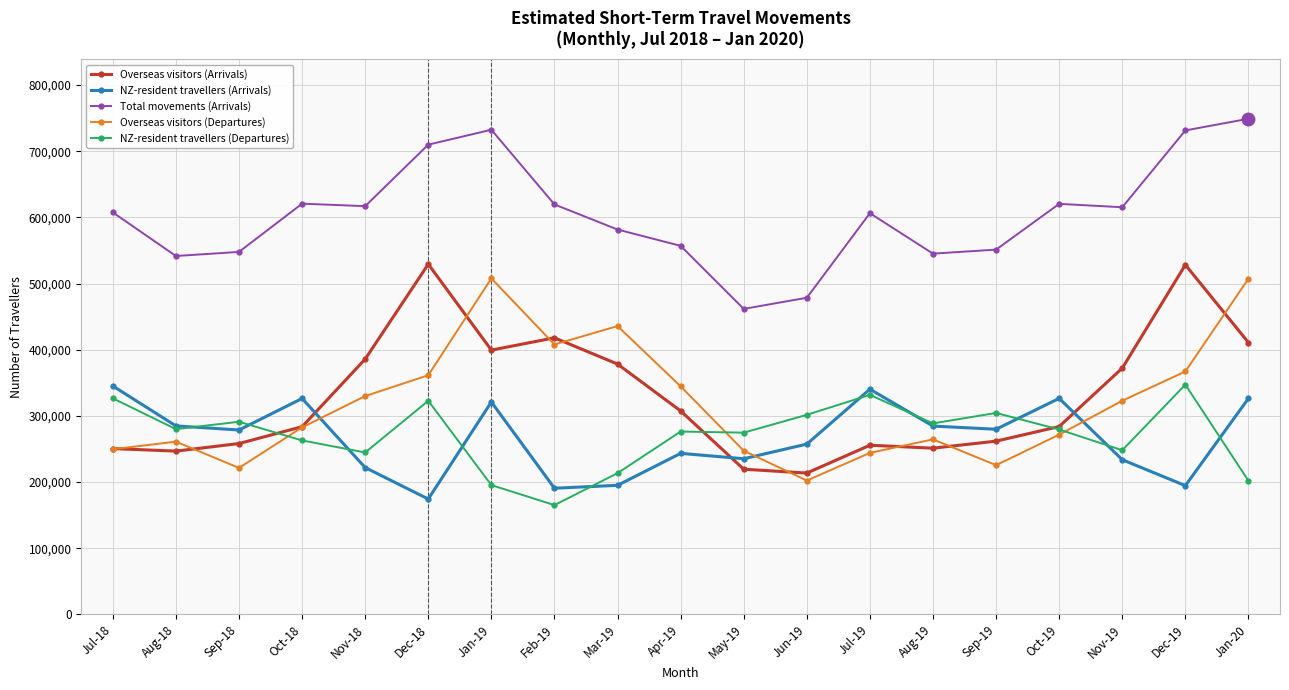

What is the difference between the second highest and second lowest values in the Overseas visitors (Arrivals) series?

308888